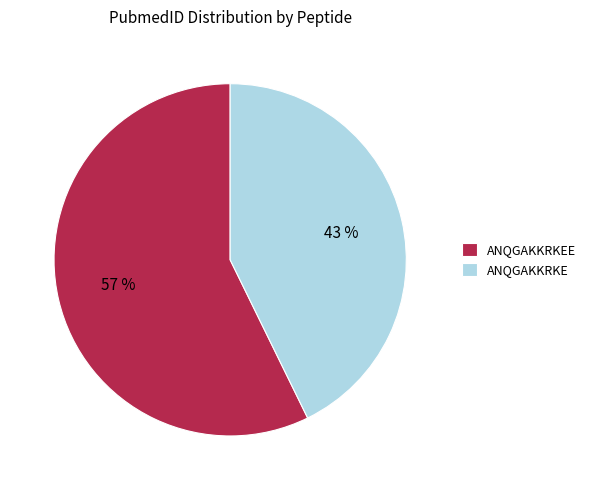

What is the majority slice?

ANQGAKKRKEE